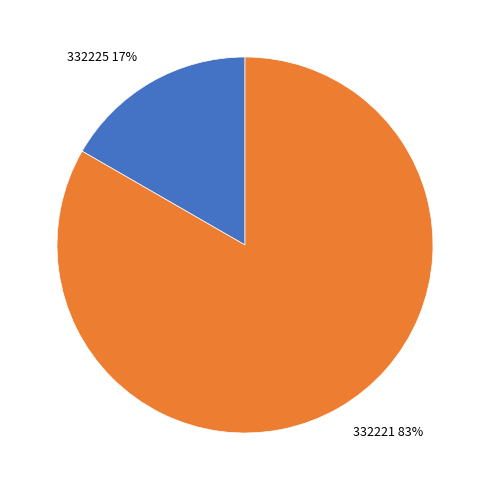

Rank the categories by value from highest to lowest.

332221, 332225